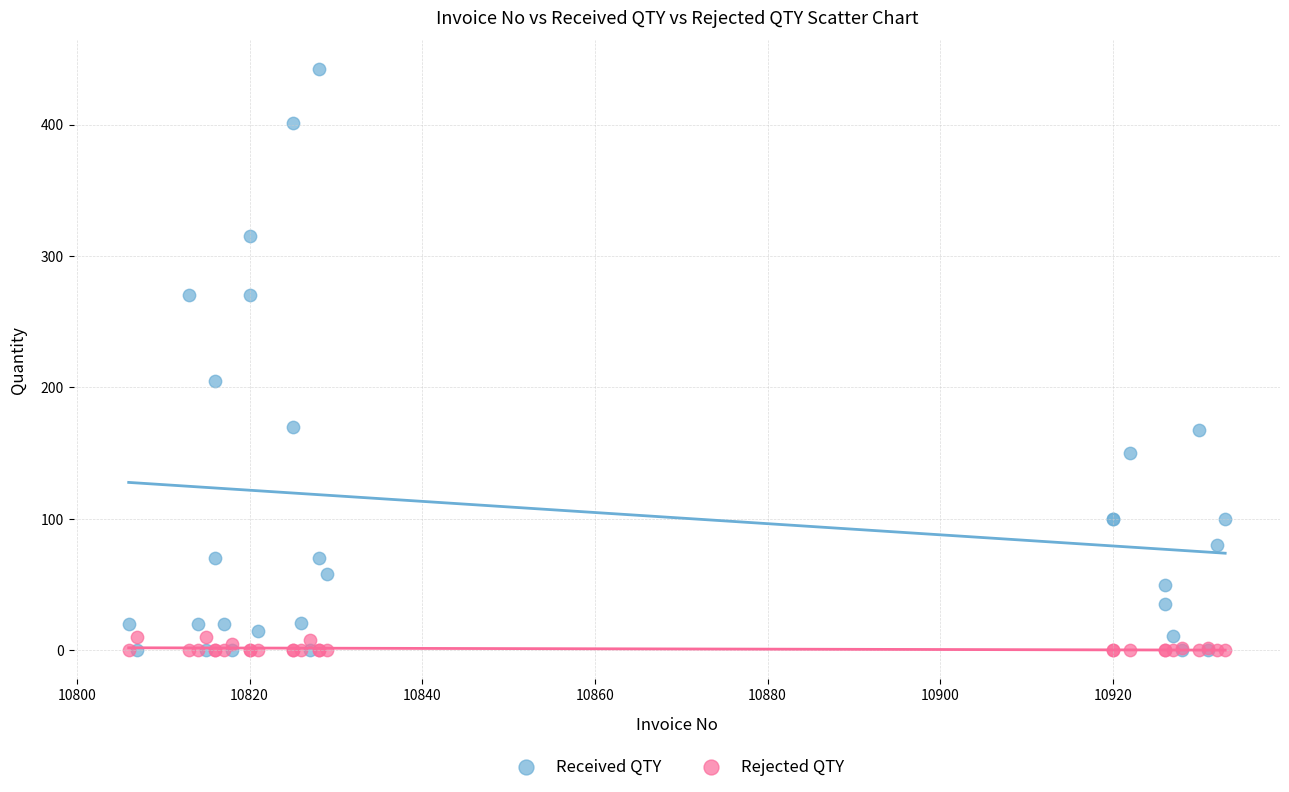

What are all the series names shown in the legend?

Received QTY, Rejected QTY